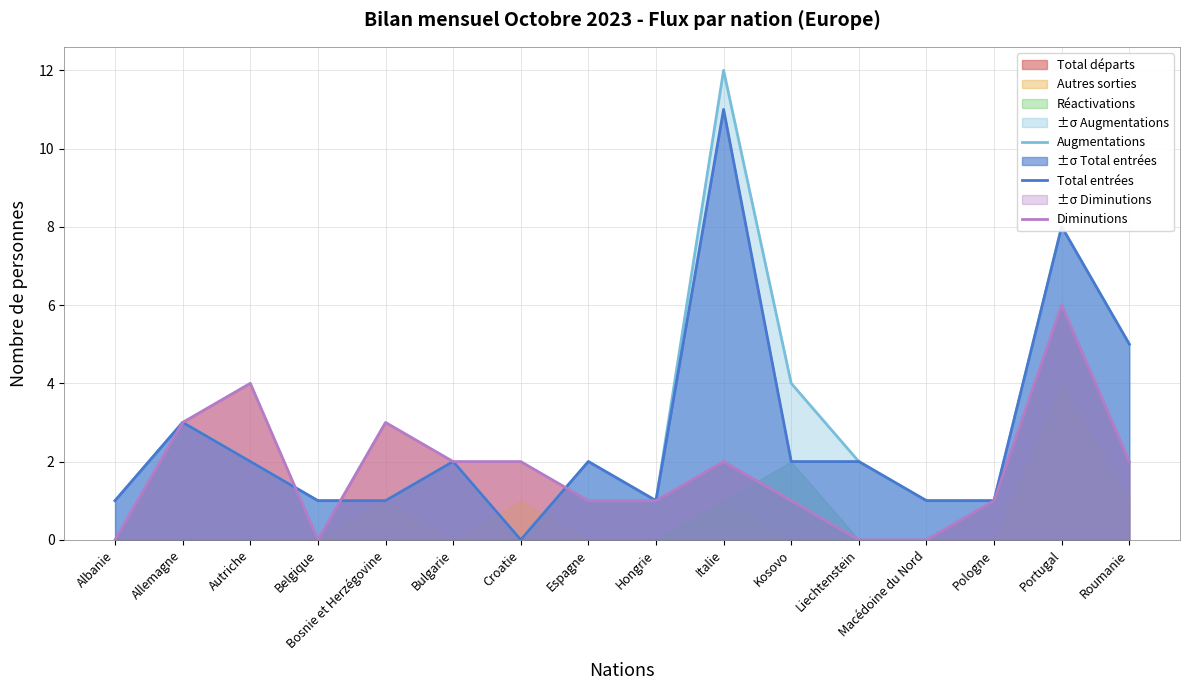

What is the total value across all series at Roumanie?

12